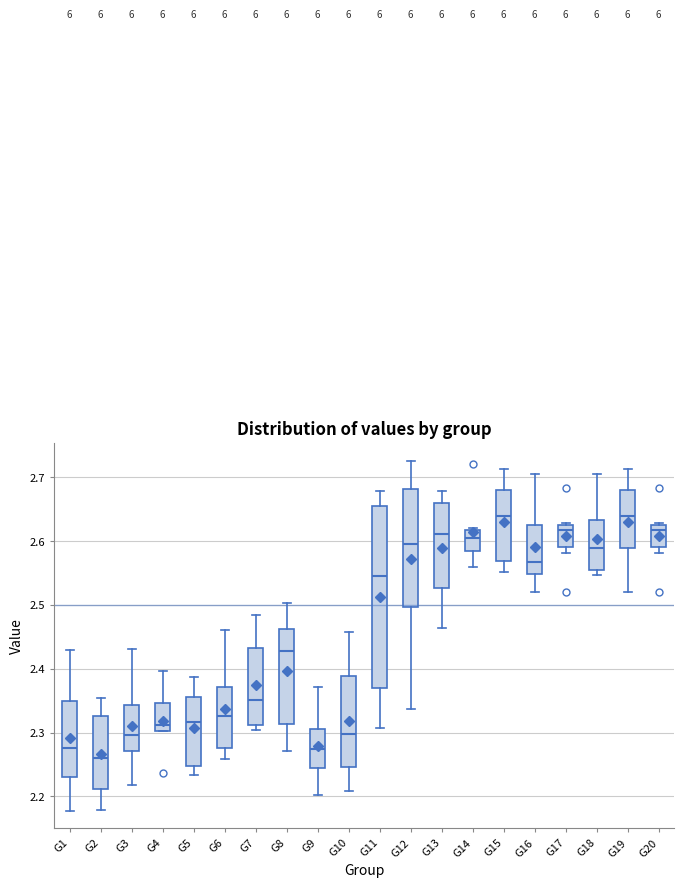

Reading left to right, read every box against the y-axis: the position of its median line, the range the box covers, and the ends of its whiskers. The values are not printed on the chart, so give them approximately, as read against the axis.

G1: median 2.28, box 2.23 to 2.35, whiskers 2.18 to 2.43
G2: median 2.26, box 2.21 to 2.33, whiskers 2.18 to 2.35
G3: median 2.30, box 2.27 to 2.34, whiskers 2.22 to 2.43
G4: median 2.31, box 2.30 to 2.35, whiskers 2.30 to 2.40
G5: median 2.32, box 2.25 to 2.36, whiskers 2.23 to 2.39
G6: median 2.33, box 2.28 to 2.37, whiskers 2.26 to 2.46
G7: median 2.35, box 2.31 to 2.43, whiskers 2.30 to 2.48
G8: median 2.43, box 2.31 to 2.46, whiskers 2.27 to 2.50
G9: median 2.27, box 2.25 to 2.31, whiskers 2.20 to 2.37
G10: median 2.30, box 2.25 to 2.39, whiskers 2.21 to 2.46
G11: median 2.55, box 2.37 to 2.65, whiskers 2.31 to 2.68
G12: median 2.60, box 2.50 to 2.68, whiskers 2.34 to 2.73
G13: median 2.61, box 2.53 to 2.66, whiskers 2.46 to 2.68
G14: median 2.61, box 2.58 to 2.62, whiskers 2.56 to 2.62 (just above the box's upper edge)
G15: median 2.64, box 2.57 to 2.68, whiskers 2.55 to 2.71
G16: median 2.57, box 2.55 to 2.62, whiskers 2.52 to 2.70
G17: median 2.62, box 2.59 to 2.63, whiskers 2.58 to 2.63
G18: median 2.59, box 2.55 to 2.63, whiskers 2.55 (just below the box's lower edge) to 2.70
G19: median 2.64, box 2.59 to 2.68, whiskers 2.52 to 2.71
G20: median 2.62, box 2.59 to 2.63, whiskers 2.58 to 2.63